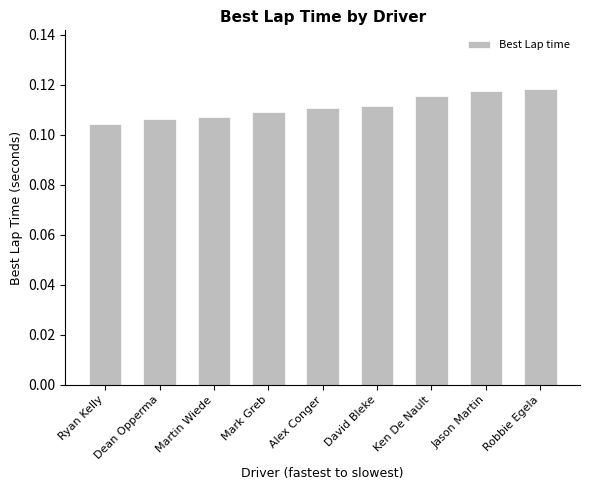

Between David Bleke and Ken De Nault, which is larger?

Ken De Nault